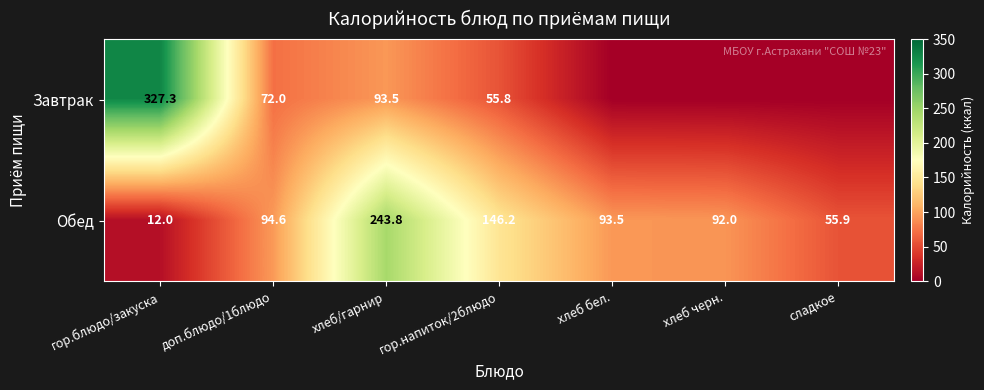

What is the highest value of the Обед series?

243.8